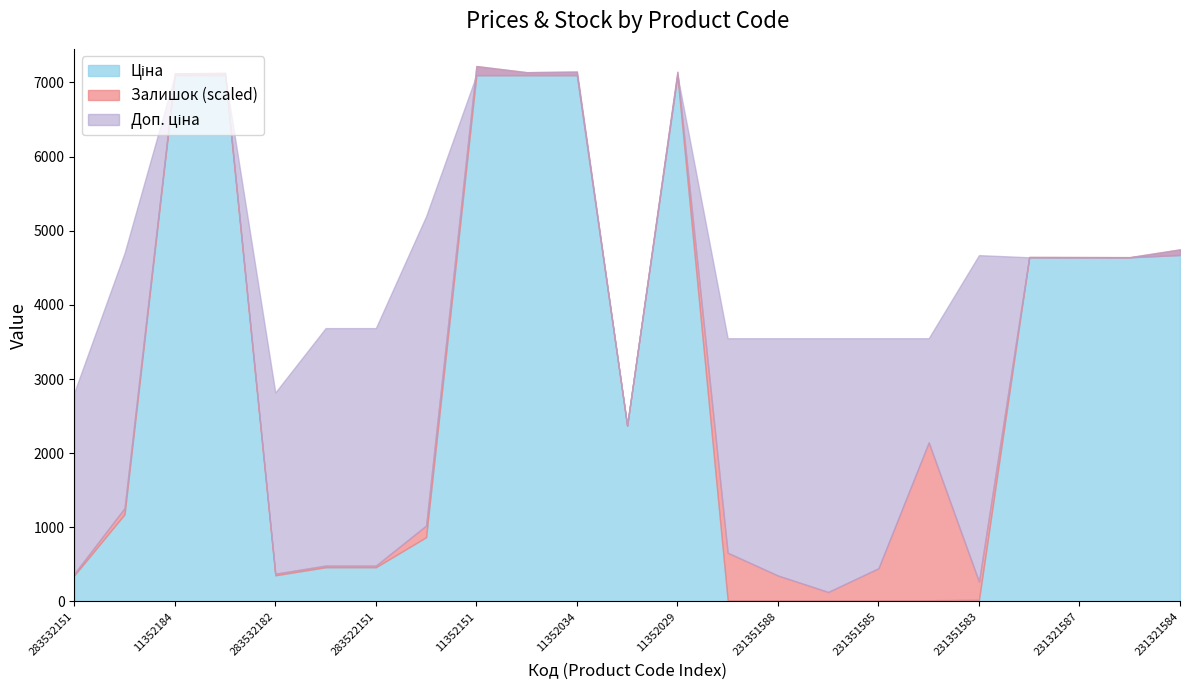

At 231321586, list the series in order from smallest to largest.

Доп. ціна, Ціна